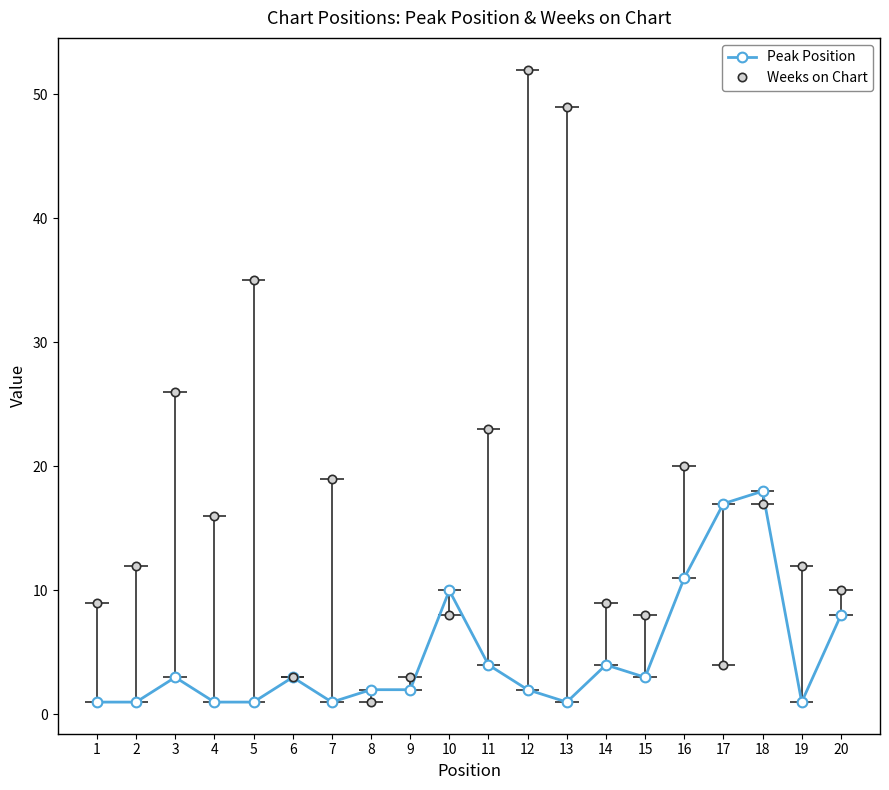

What are all the series names shown in the legend?

Peak Position, Weeks on Chart